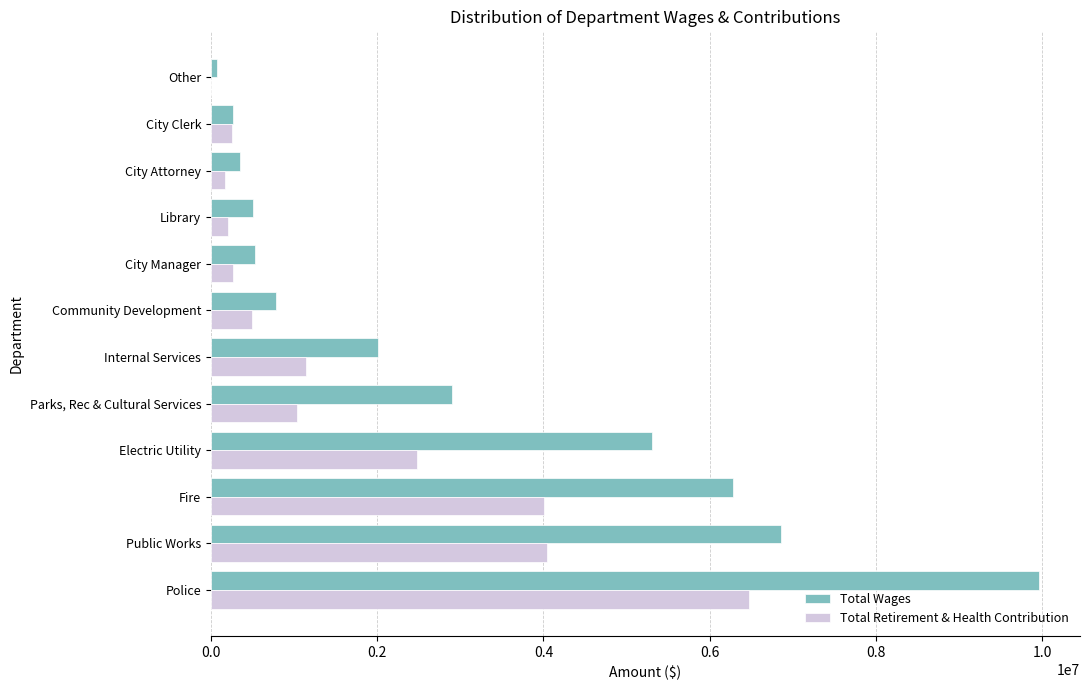

Is the value of Total Retirement & Health Contribution at Internal Services greater than the value of Total Wages at Other?

Yes